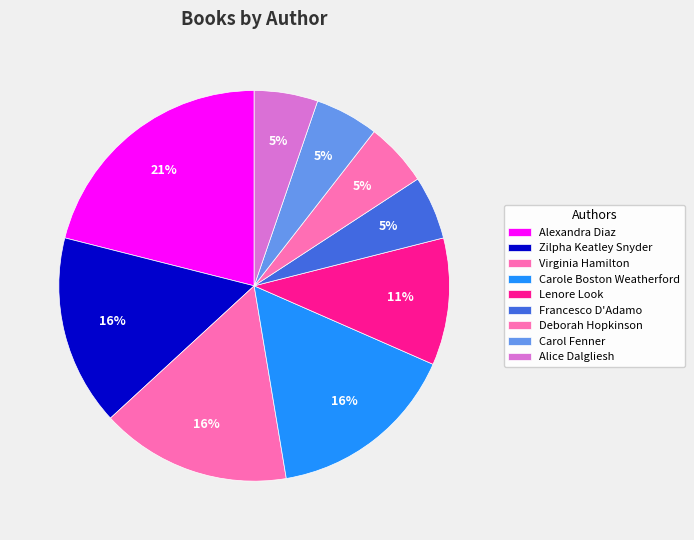

Is Zilpha Keatley Snyder the majority of the pie?

No